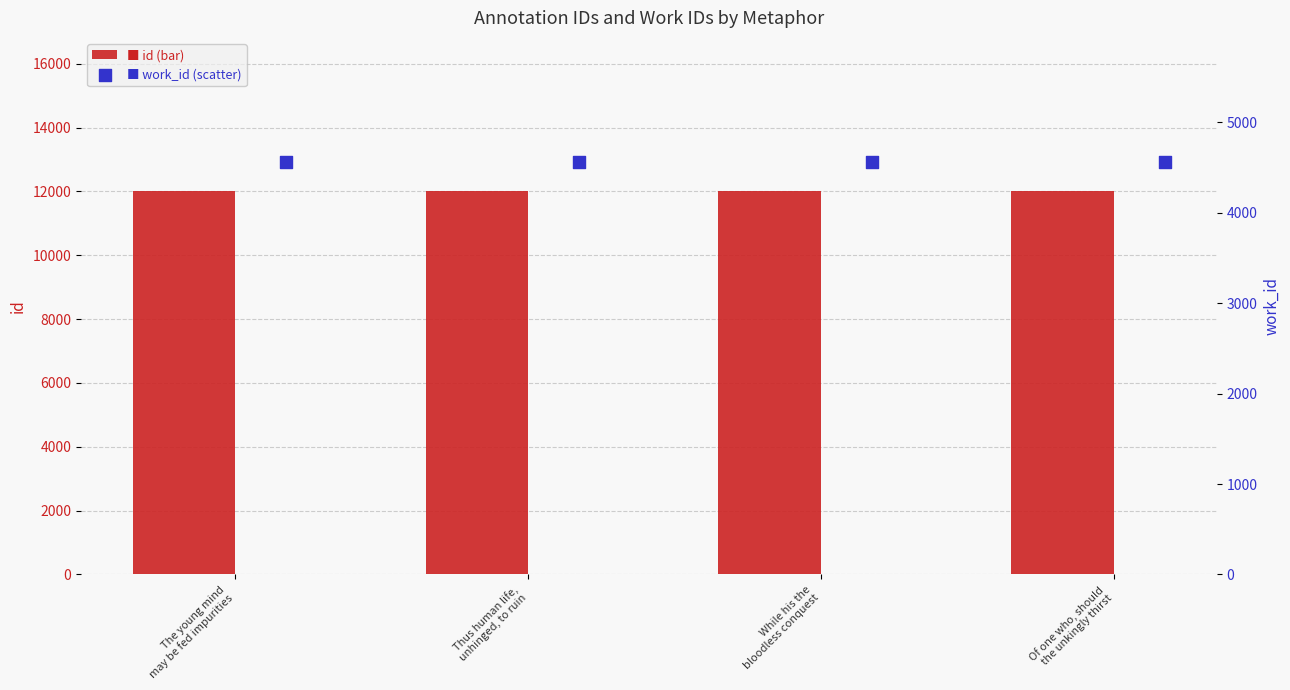

At which category is the sum across all series the highest?

Of one who, should
the unkingly thirst